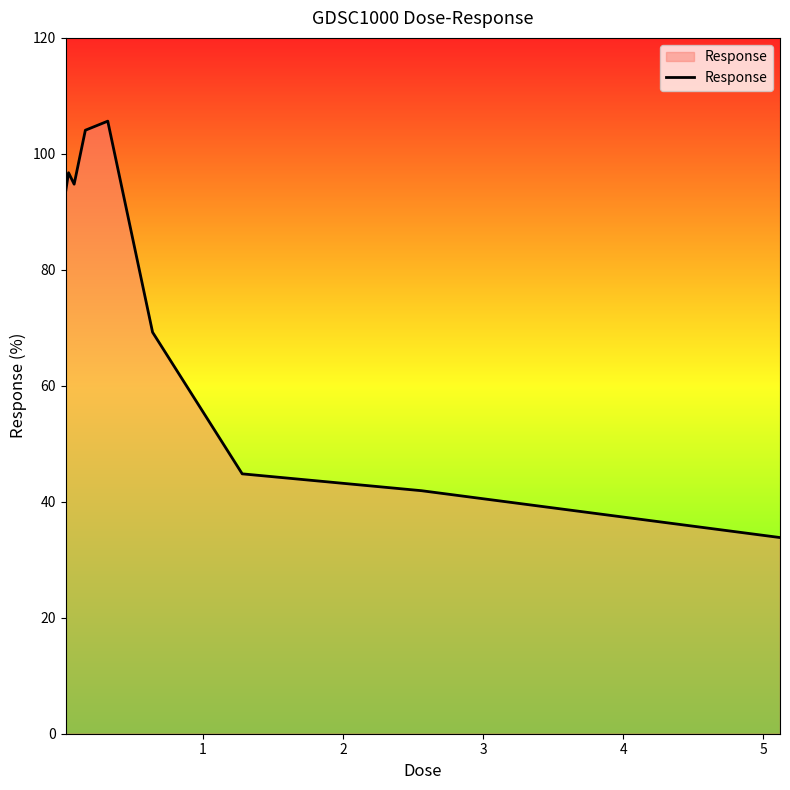

What is the average value?

76.1